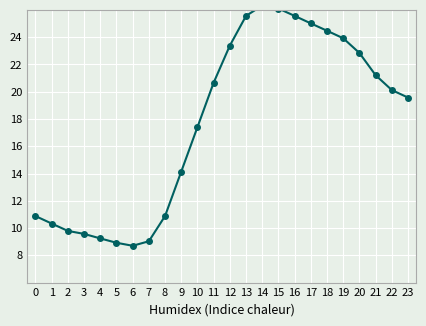

How many points are higher than both their immediate neighbors (excluding endpoints)?

1